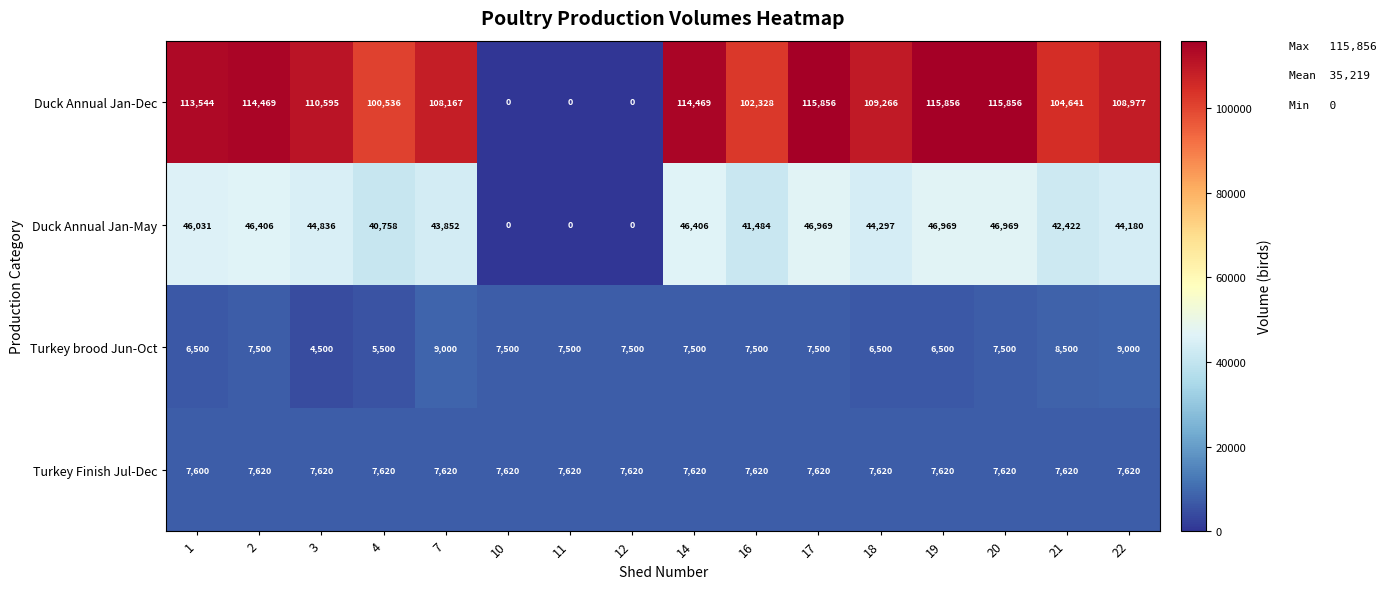

List the series in order of their peak value, lowest first.

Turkey Finish Jul-Dec, Turkey brood Jun-Oct, Duck Annual Jan-May, Duck Annual Jan-Dec